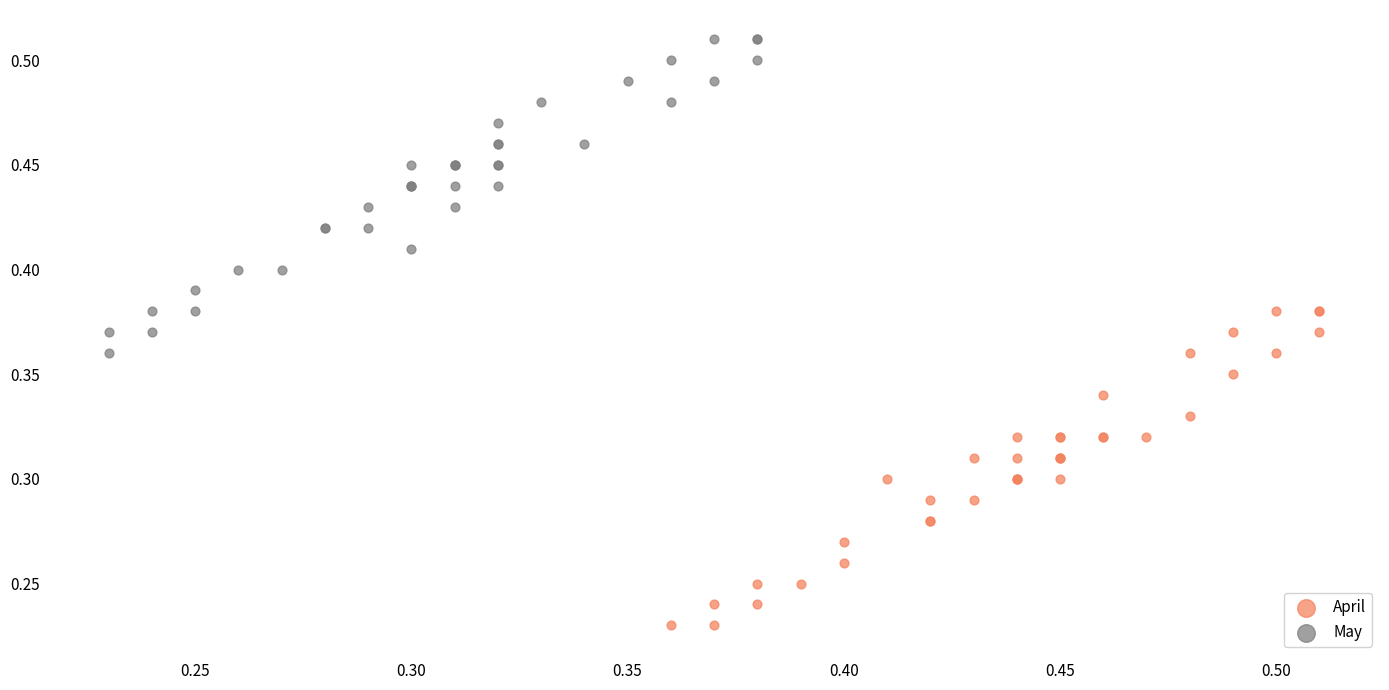

Which series reaches the minimum Y coordinate?

April